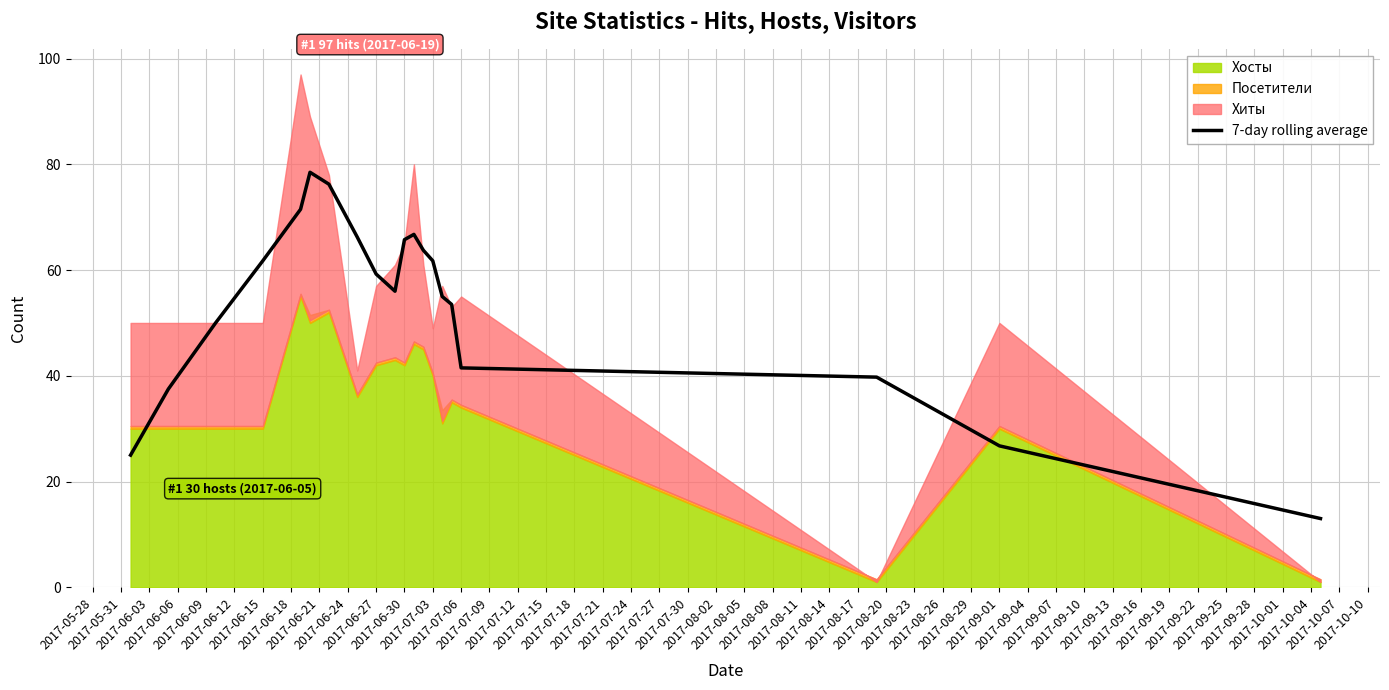

What is the minimum value for 7-day rolling average?

13.0